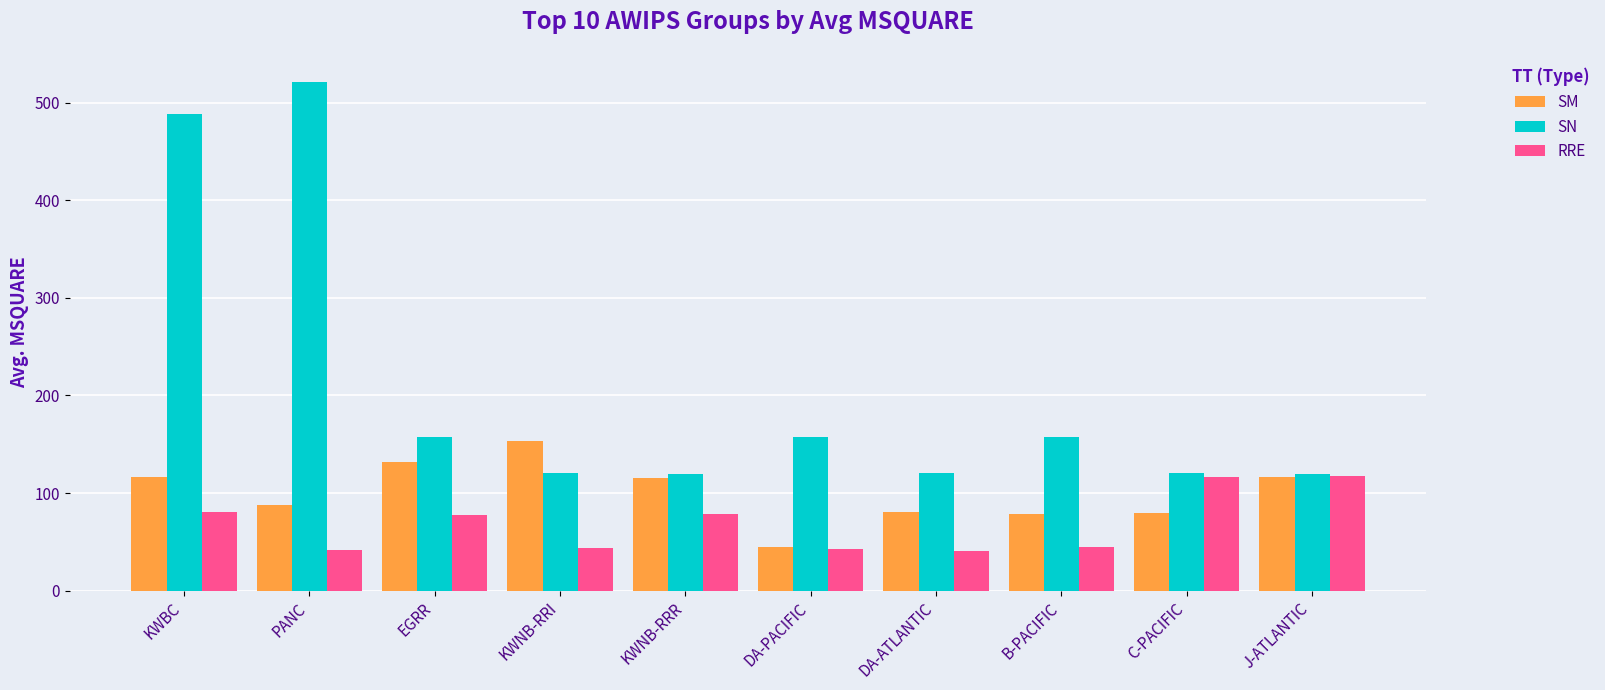

What is the label of the 3rd bar from the right?

B-PACIFIC